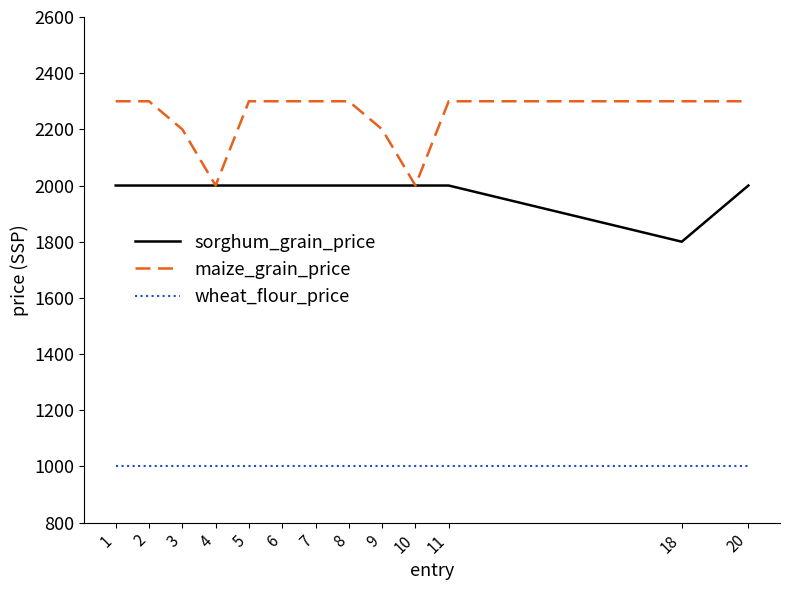

Between 2 and 3, which series saw the biggest shift?

maize_grain_price